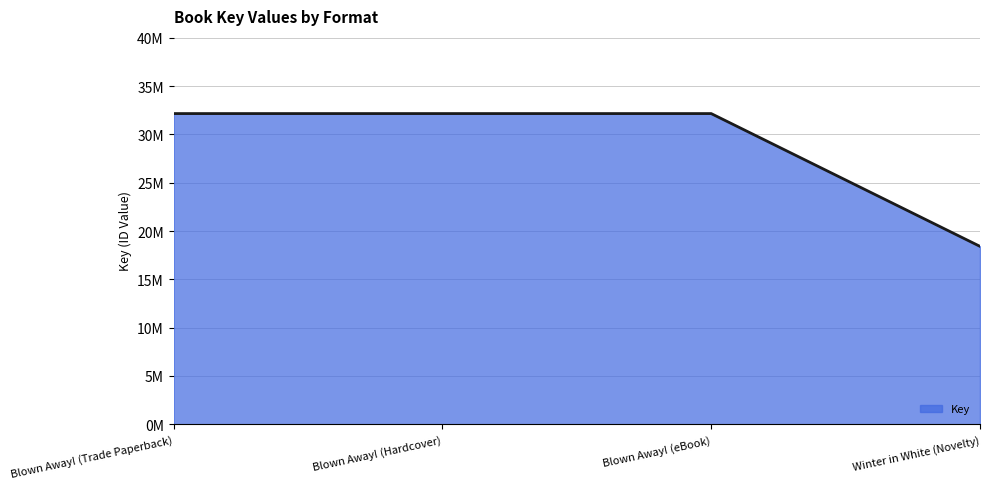

What is the sum of all values?

114.9